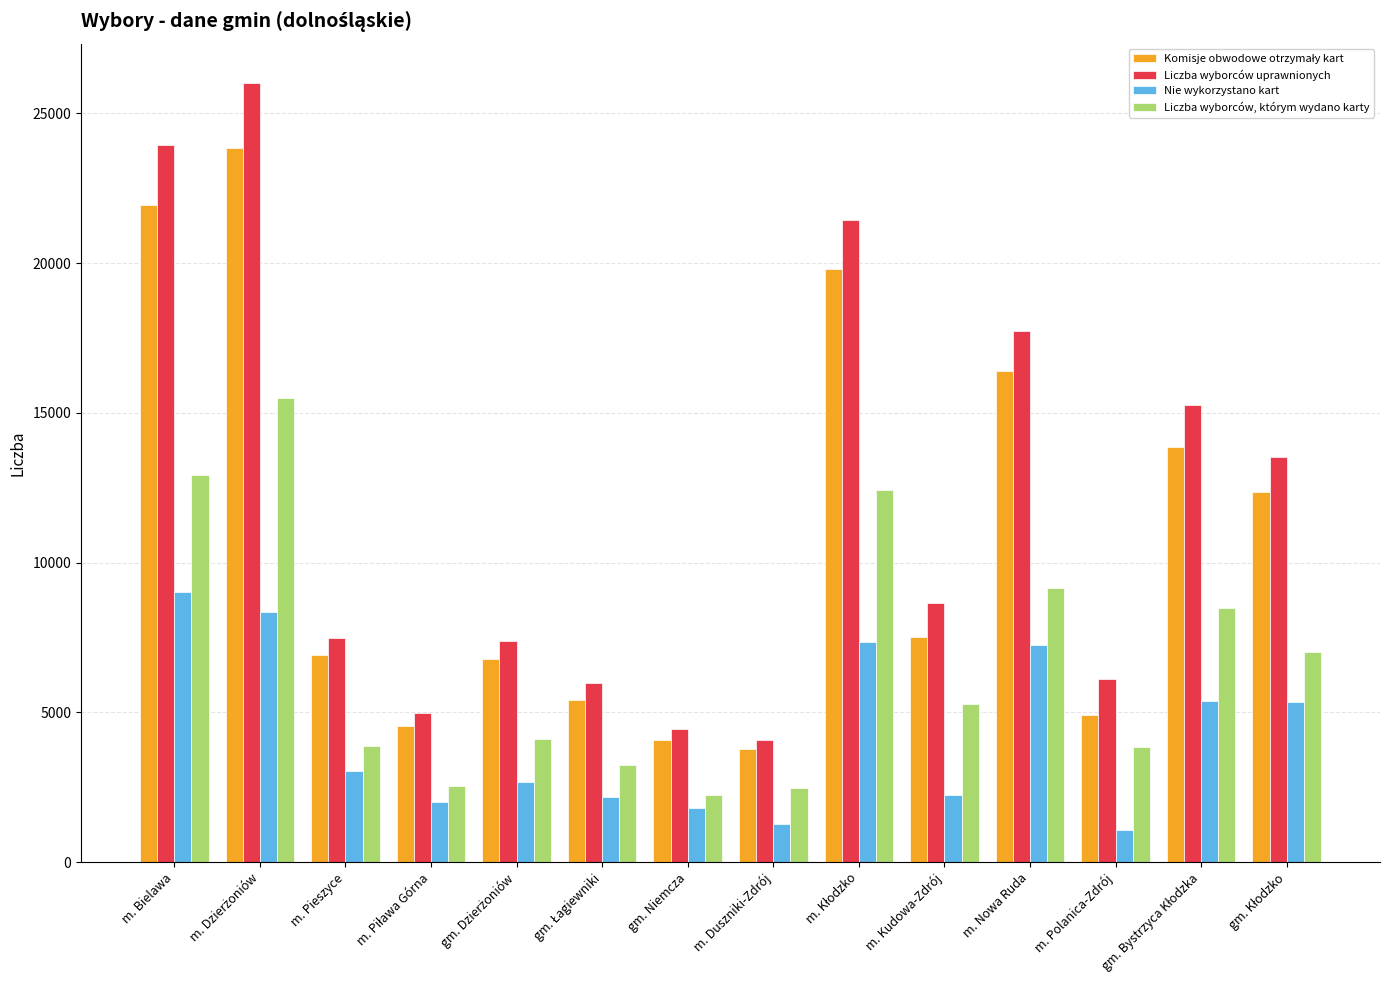

What is the lowest value of the Nie wykorzystano kart series?

1074